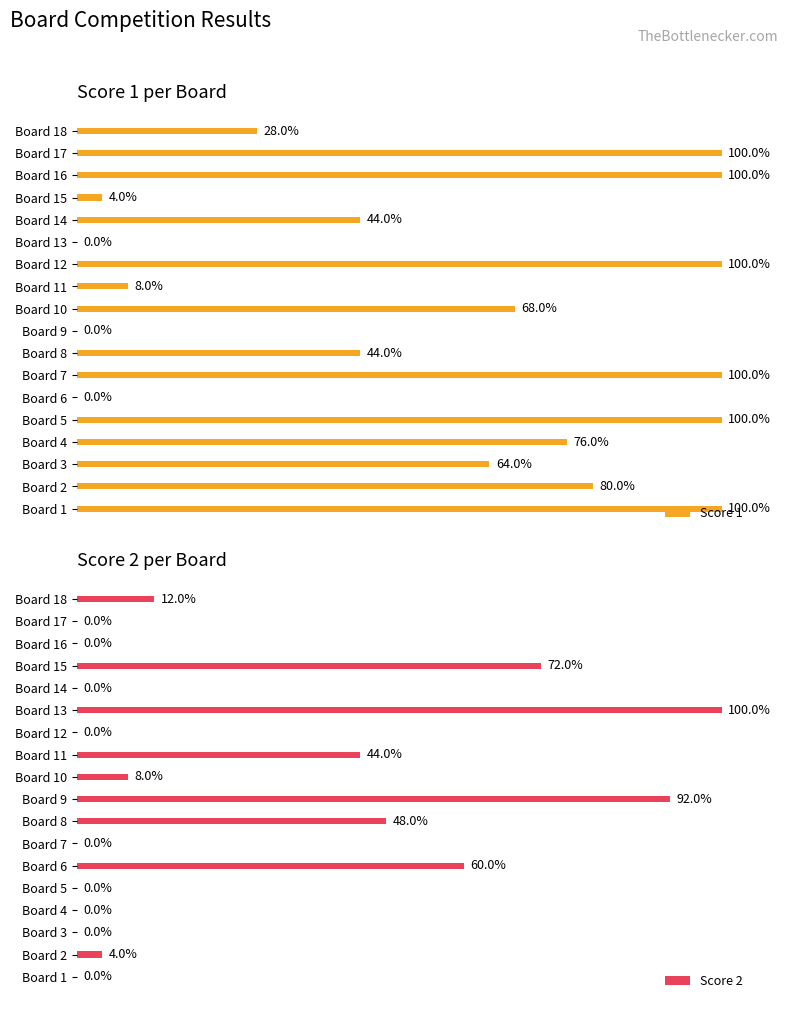

How many groups of bars are there?

18